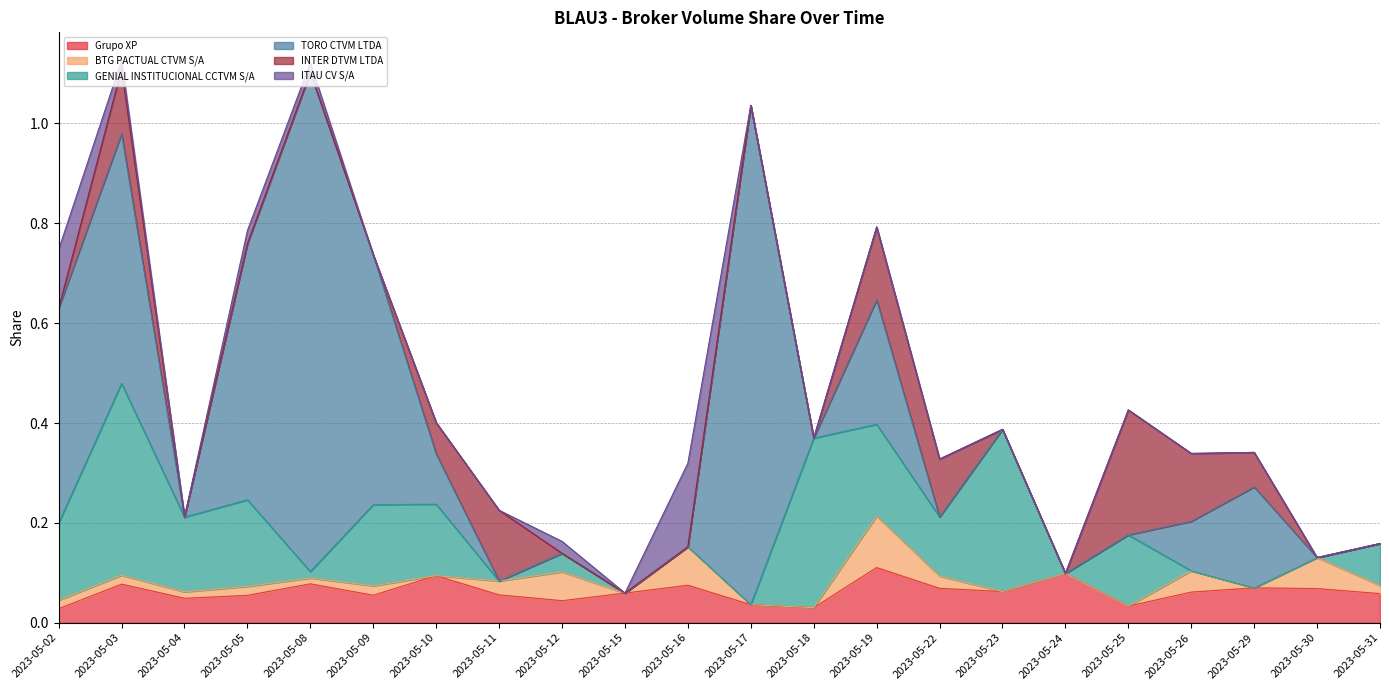

At which label does GENIAL INSTITUCIONAL CCTVM S/A reach its minimum?

2023-05-11